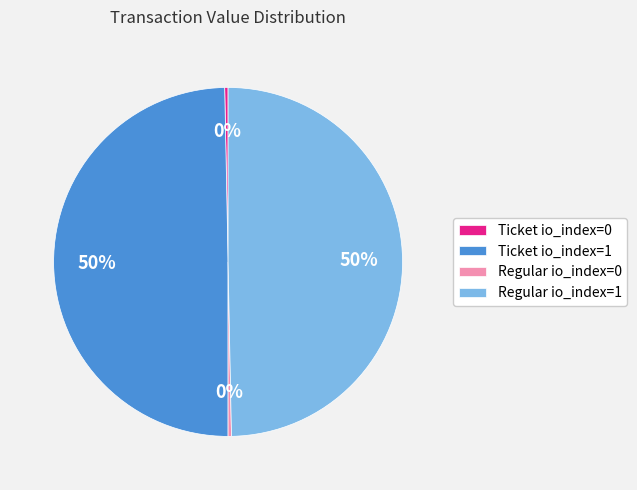

True or false: Regular io_index=0 accounts for 13% of the total.

False